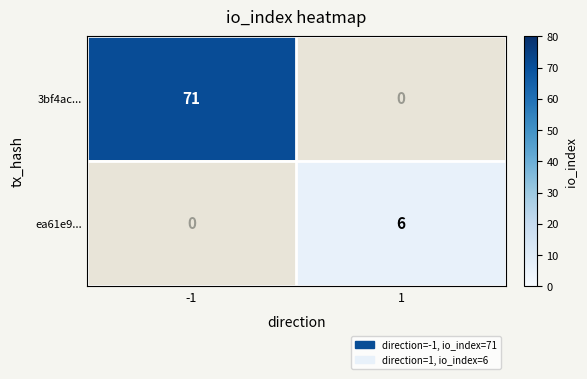

The 3bf4ac... series shows 71 at -1. True or false?

True